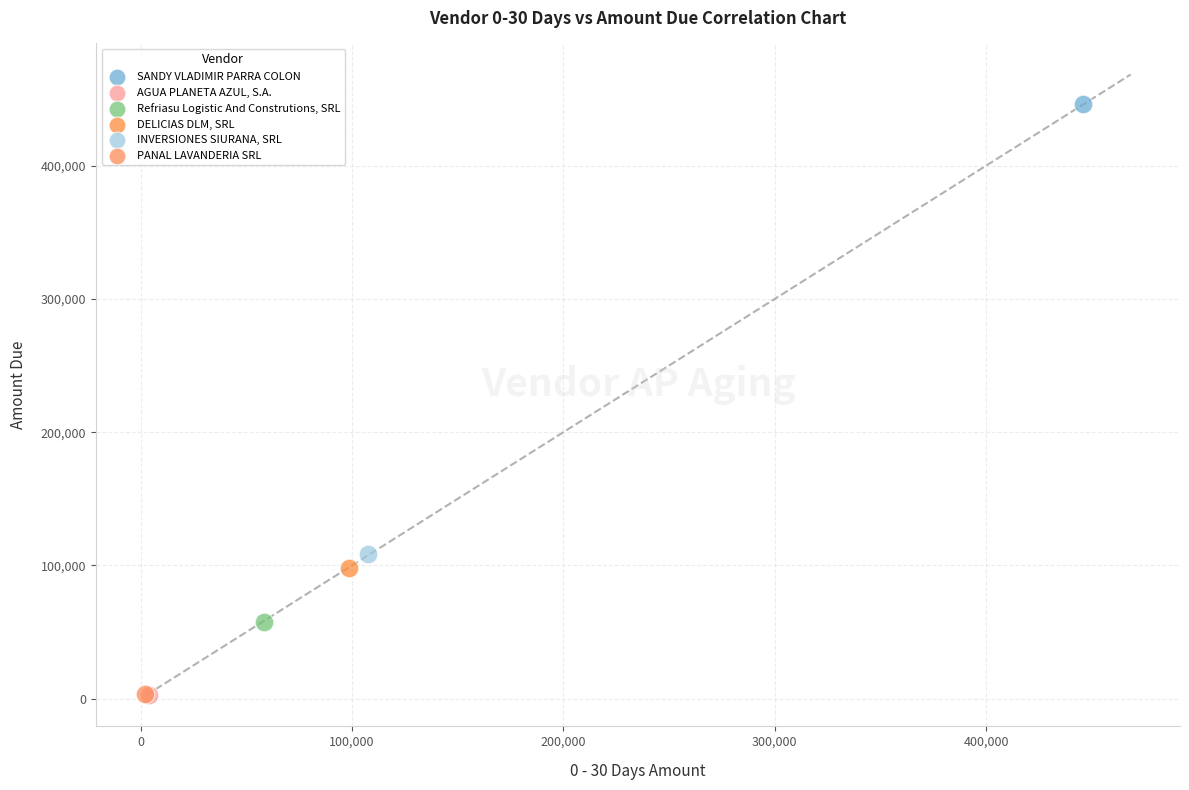

What are all the series names shown in the legend?

SANDY VLADIMIR PARRA COLON, AGUA PLANETA AZUL, S.A., Refriasu Logistic And Construtions, SRL, DELICIAS DLM, SRL, INVERSIONES SIURANA, SRL, PANAL LAVANDERIA SRL